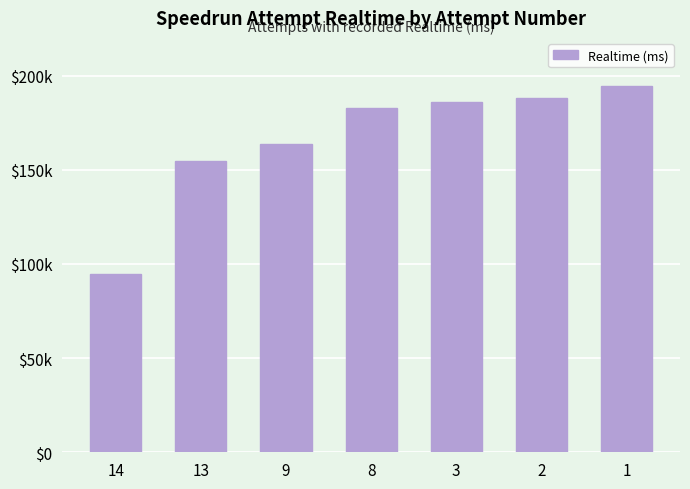

Are the bars horizontal?

No